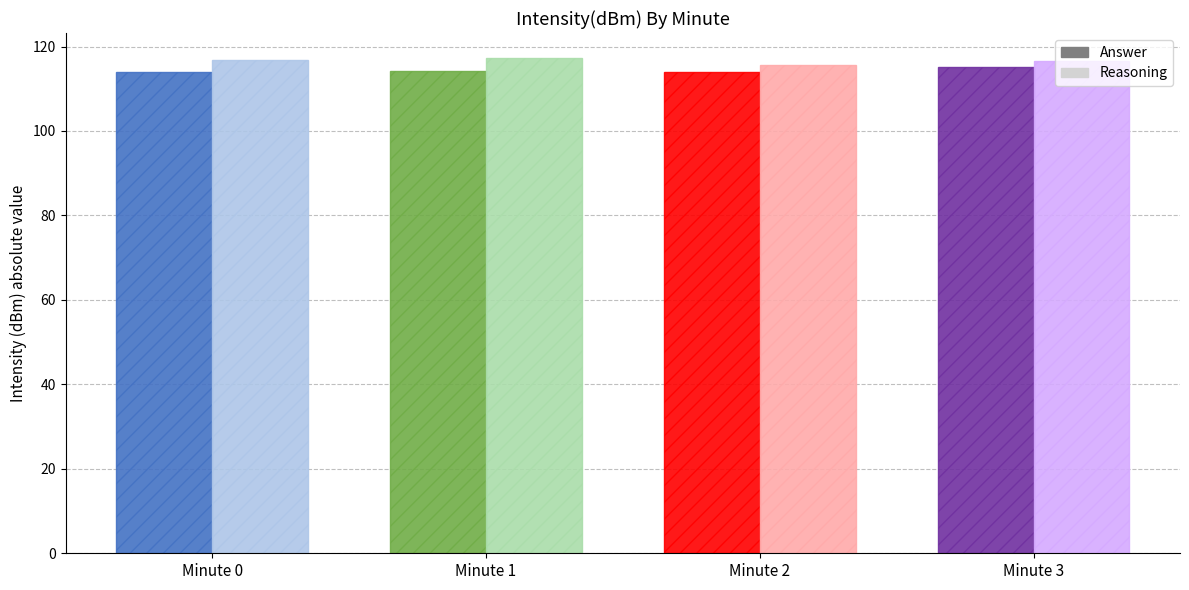

Which series has the largest range (max minus min)?

Reasoning